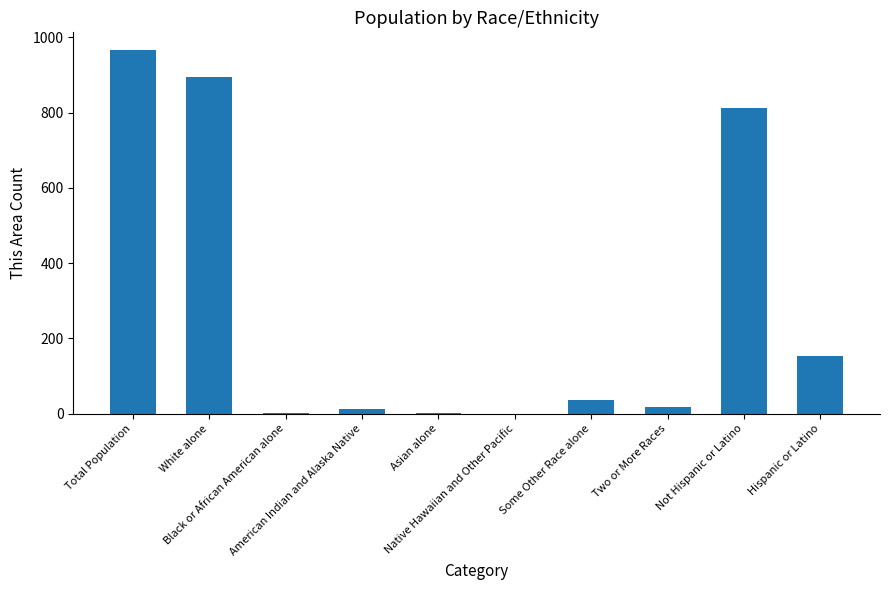

At which label is the value closest to 482?

Hispanic or Latino